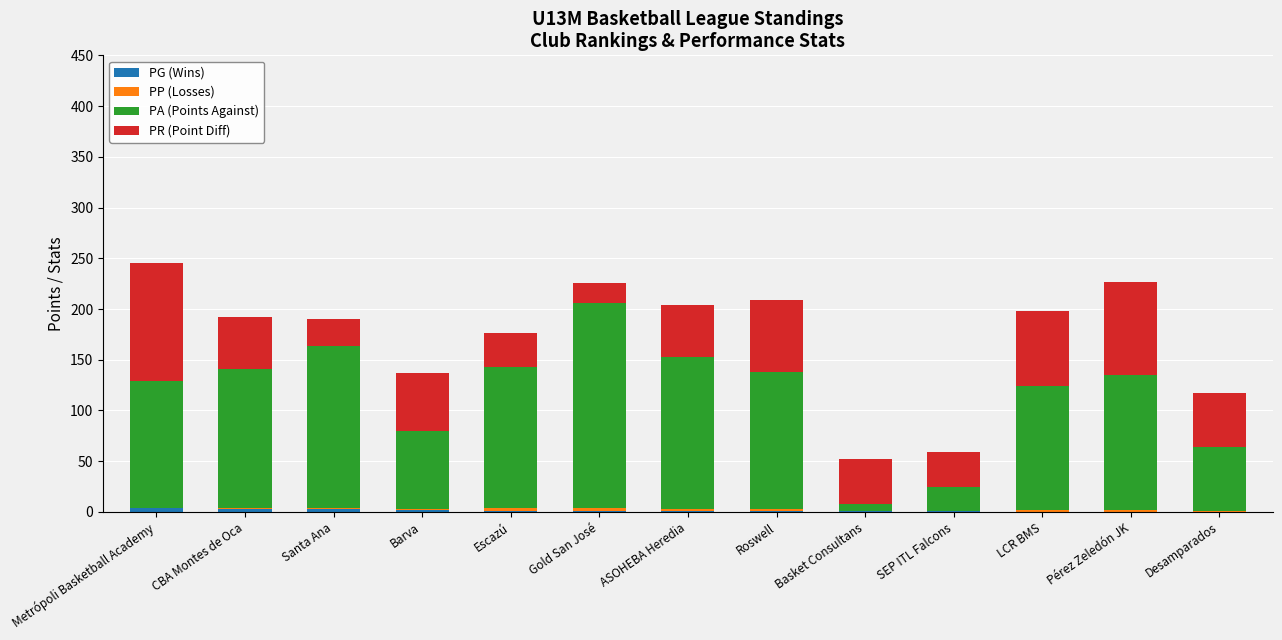

The value of PG (Wins) at CBA Montes de Oca is 2. True or false?

False